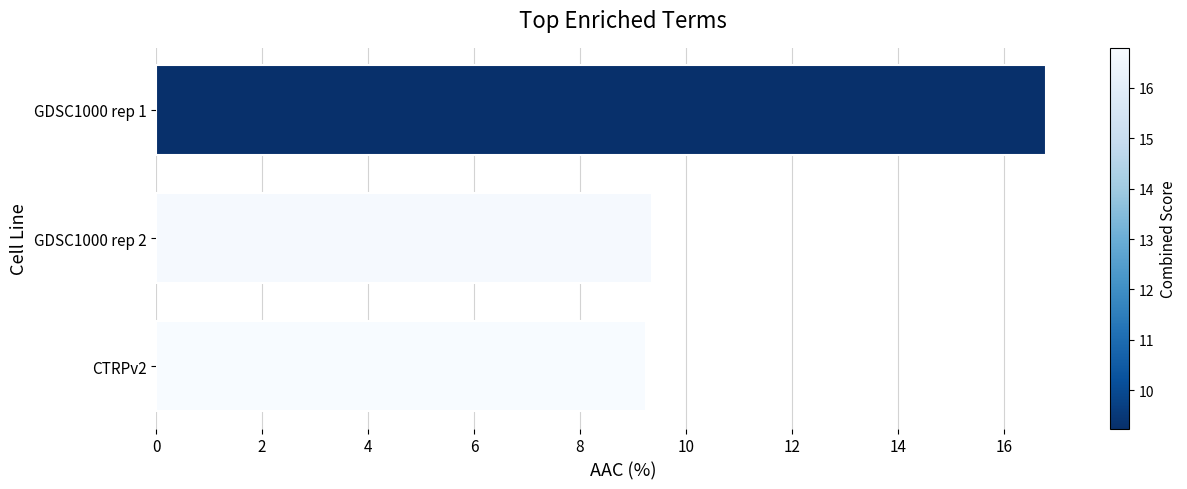

Reading bottom to top, list all the values displayed in this chart.

9.2	9.4	16.8